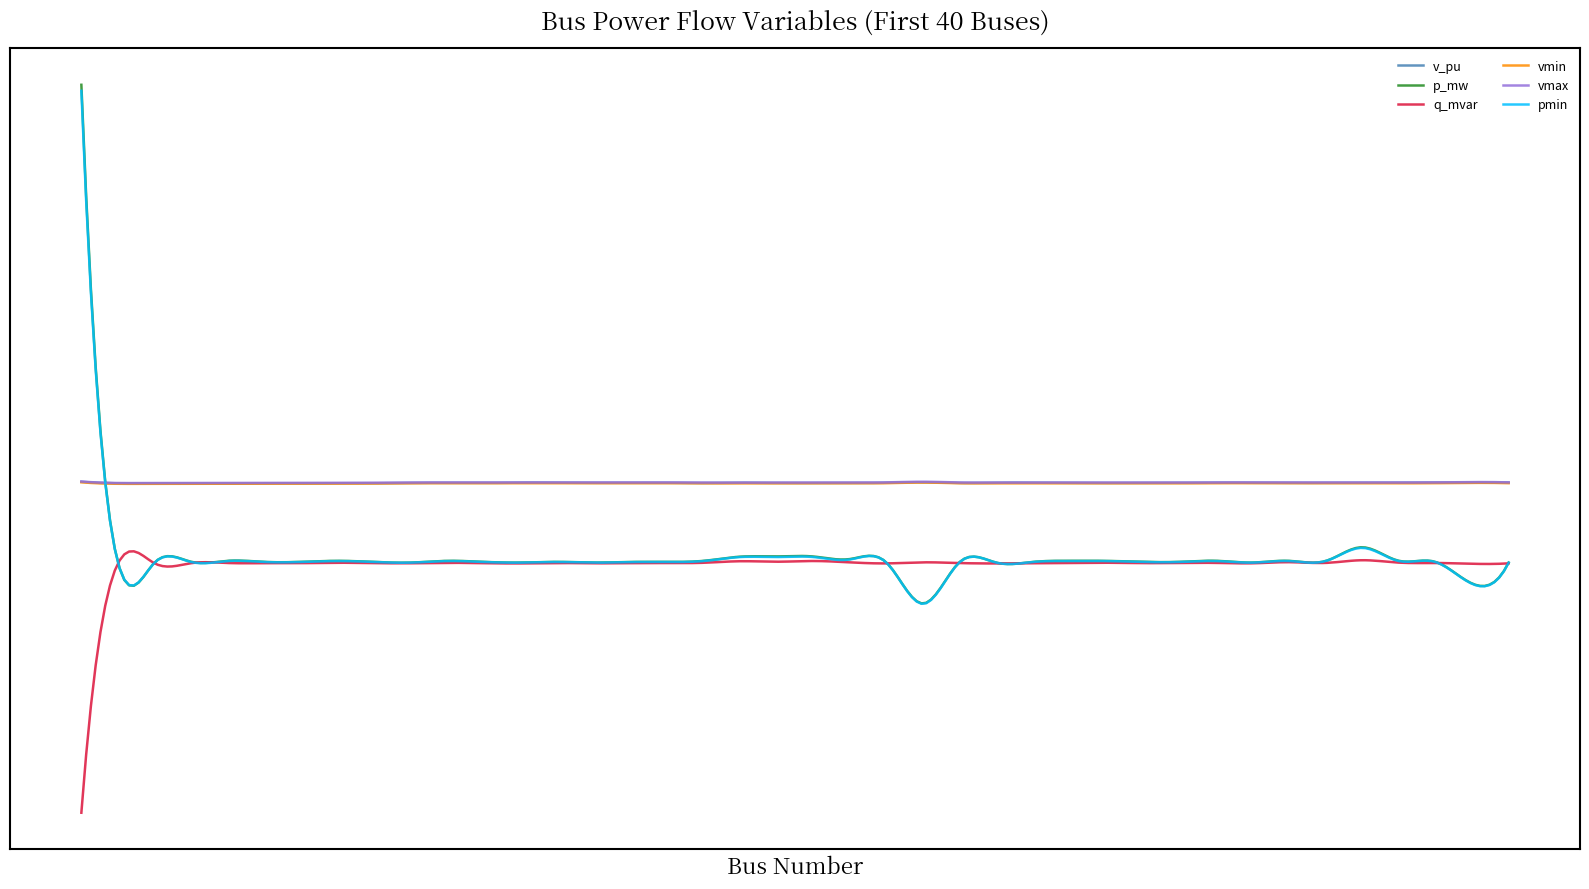

True or false: vmax has more than 1 interior local peaks.

True